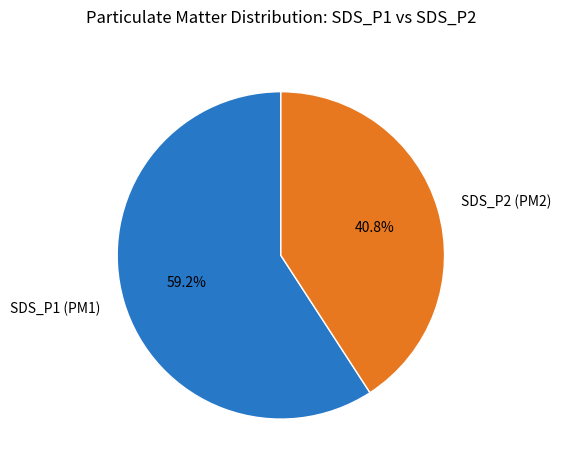

Does SDS_P1 account for over 50% of the chart?

Yes